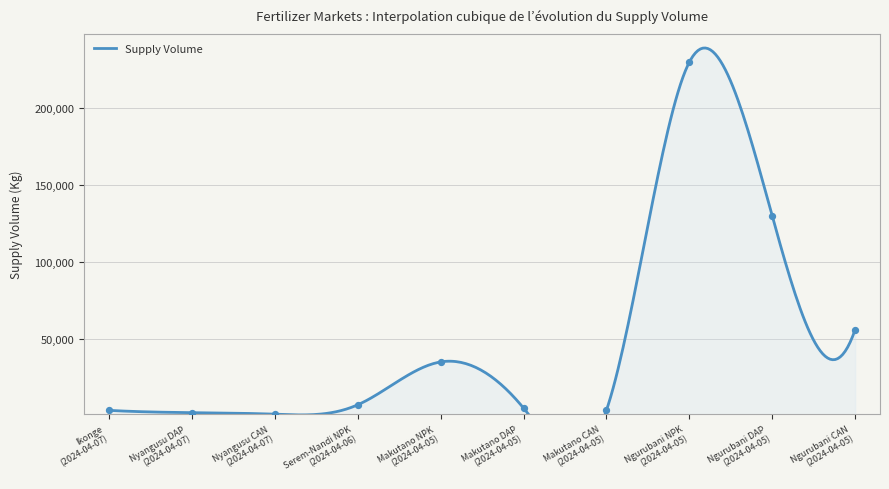

Which has a higher value, Ngurubani CAN
(2024-04-05) or Ikonge
(2024-04-07)?

Ngurubani CAN
(2024-04-05)